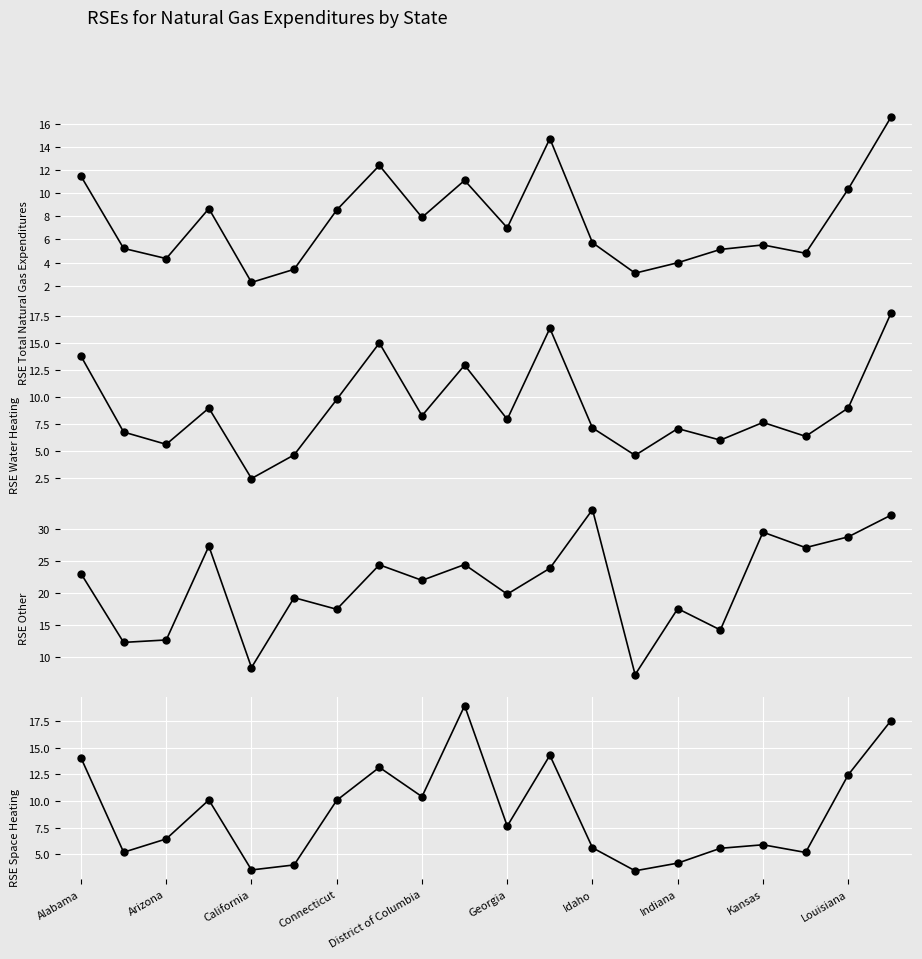

What is the minimum value for RSE Other?

7.3